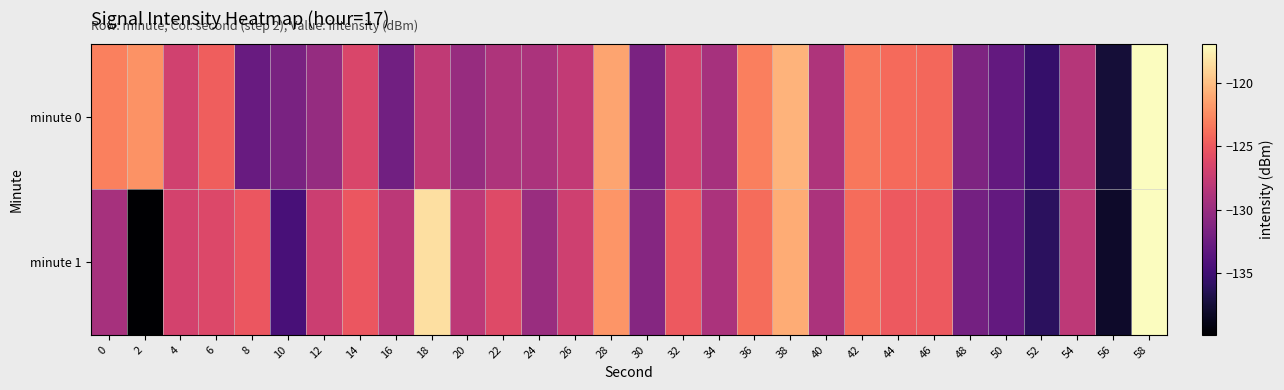

Which label corresponds to the largest value in the chart?

58